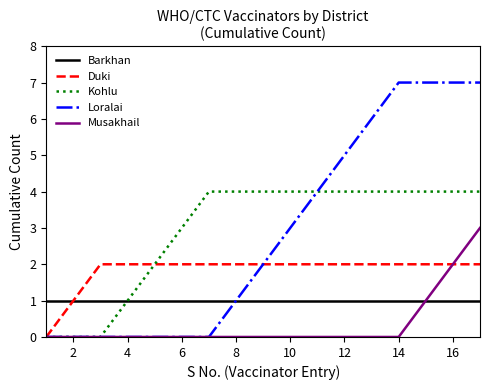

What is the average value of the Loralai series?

3